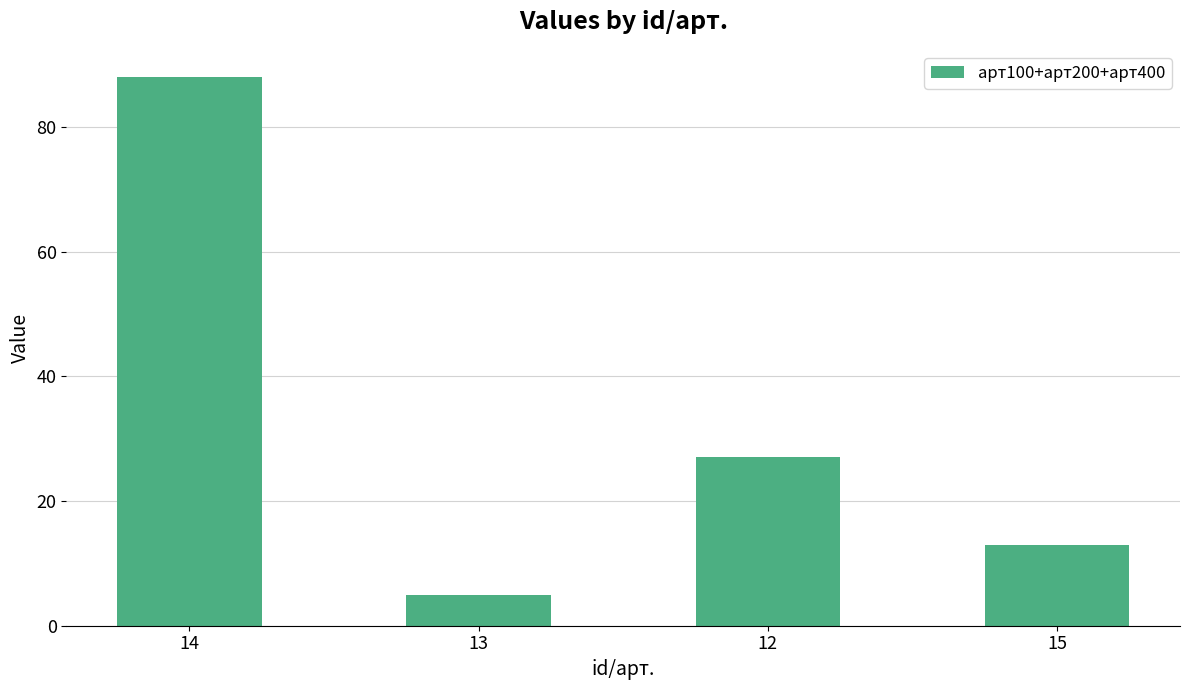

The value at 14 is 88. True or false?

True